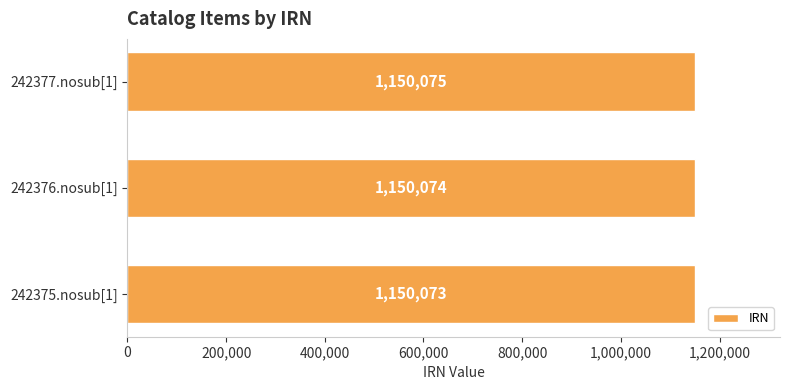

Count the values in the range 1150073 to 1150075.

3